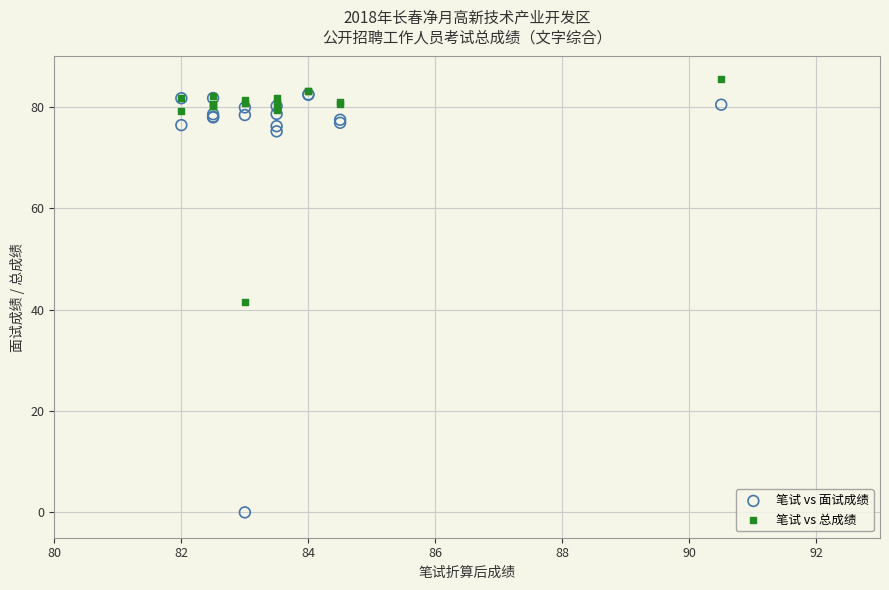

What are all the series names shown in the legend?

笔试 vs 面试成绩, 笔试 vs 总成绩